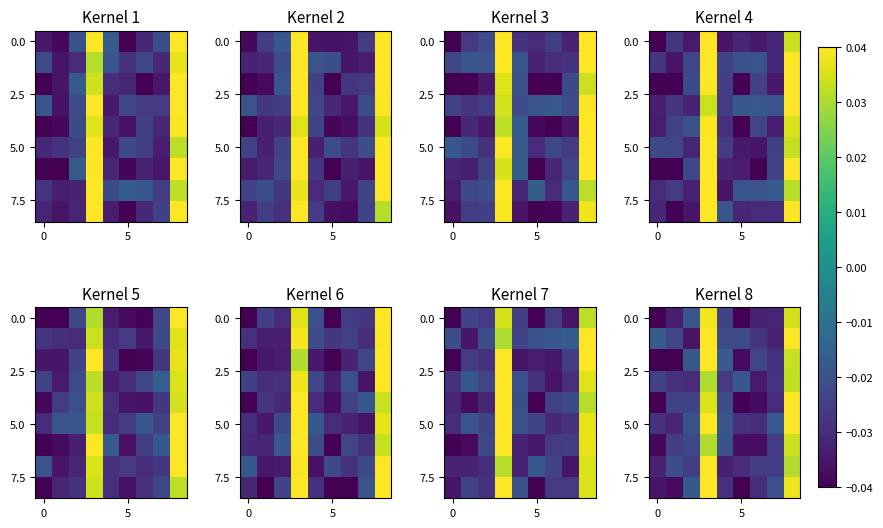

What is the sum of all 0.0 values?

-0.2